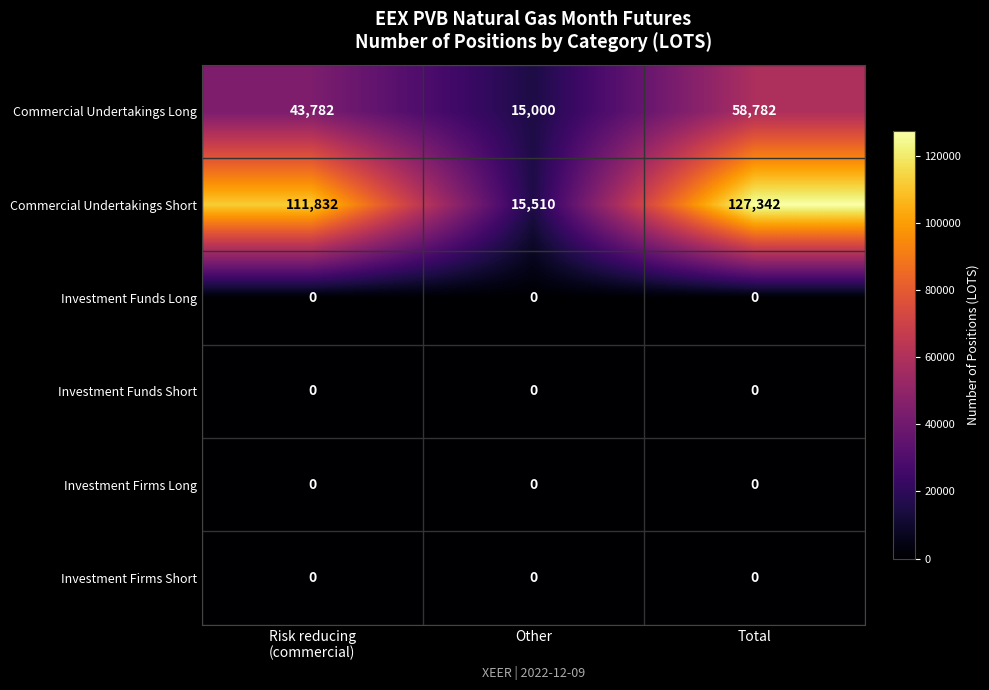

Which series has the widest spread of values?

Commercial Undertakings Short